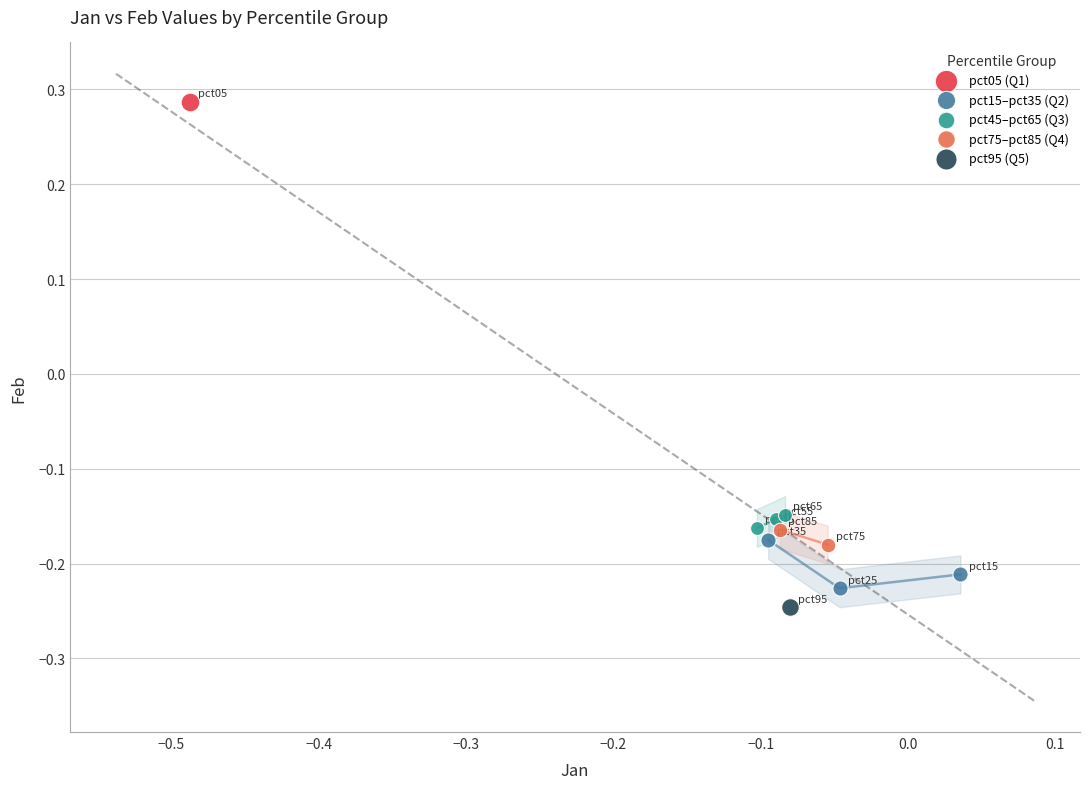

Which series reaches the minimum Y coordinate?

pct95 (Q5)